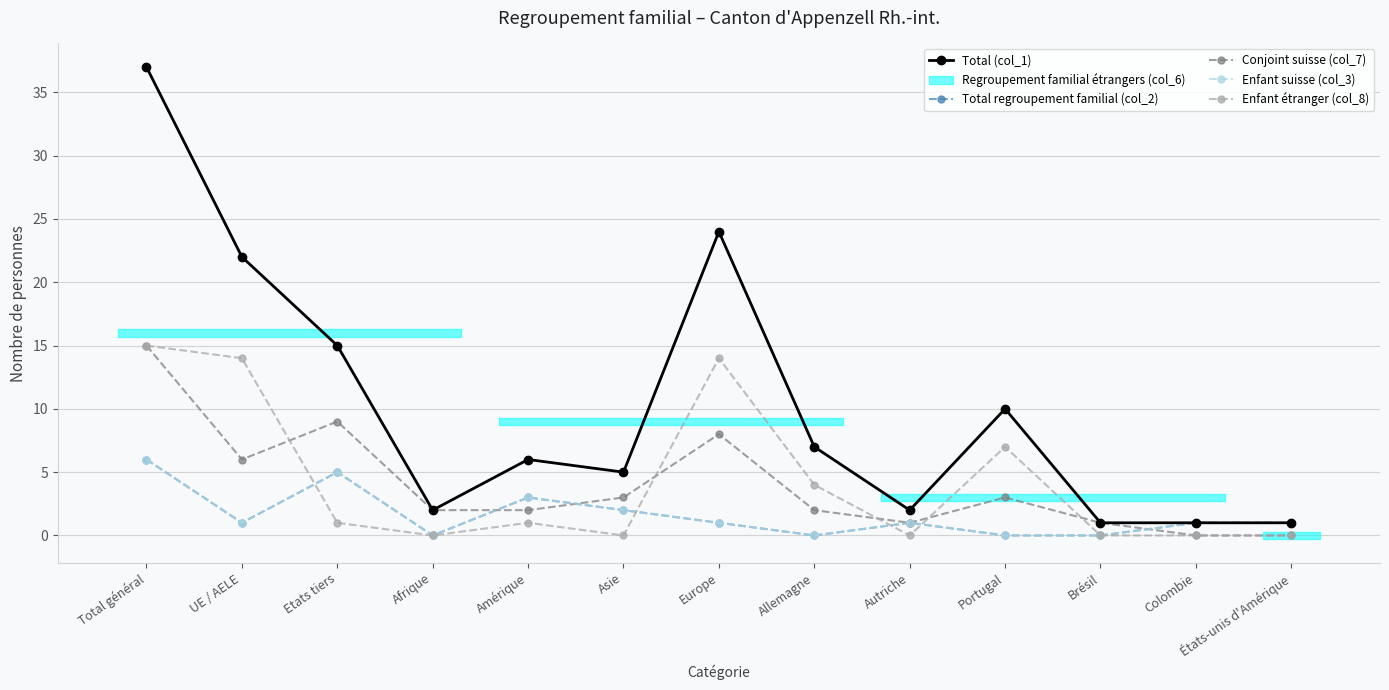

Is it true that Enfant suisse (col_3) equals 3 at Total général?

False